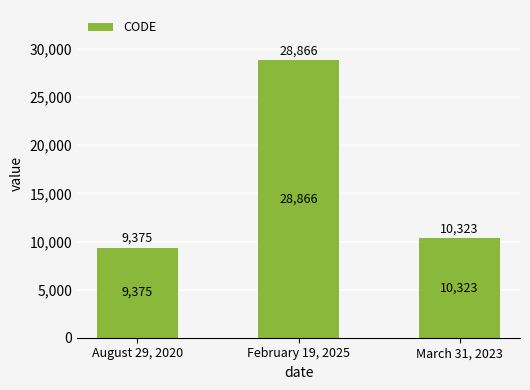

What is the label of the 2nd bar from the right?

February 19, 2025